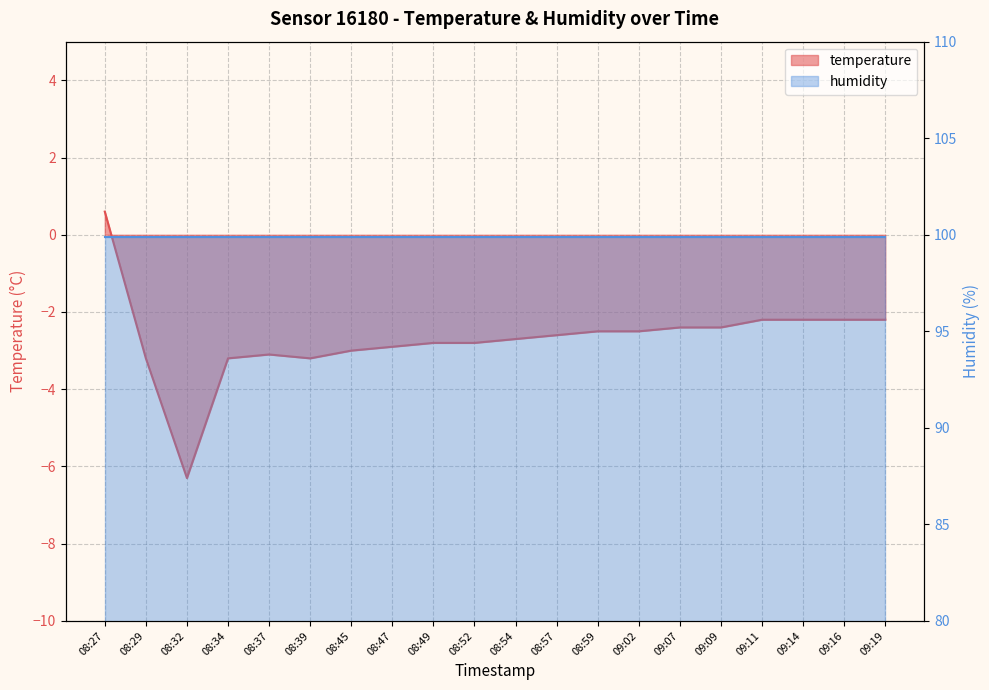

What is the label of the 10th point from the left?

08:52